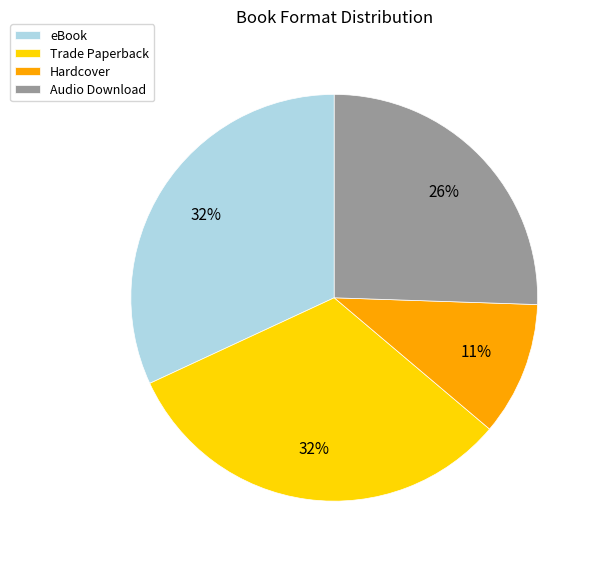

To the nearest percent, what is the combined percentage of Hardcover and eBook?

43%